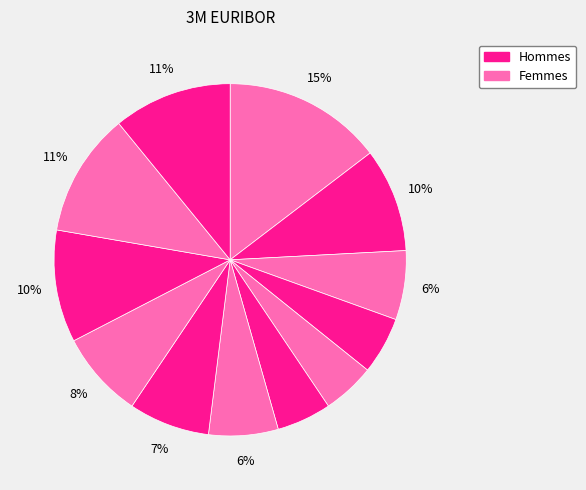

How many segments does this pie chart have?

12